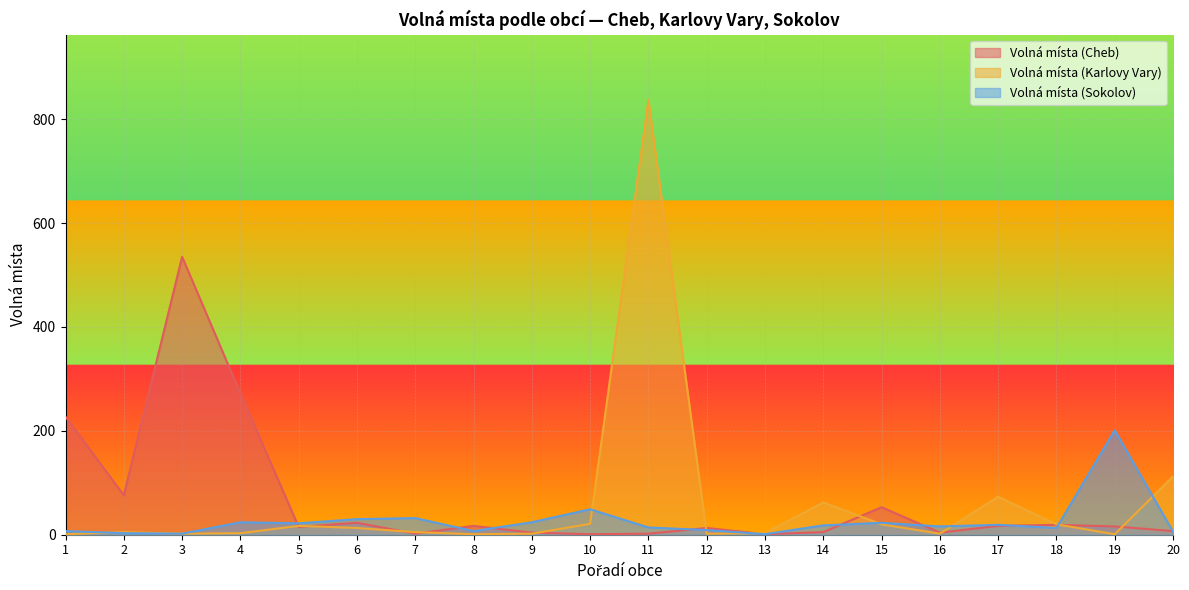

How many lines are shown in the chart?

3